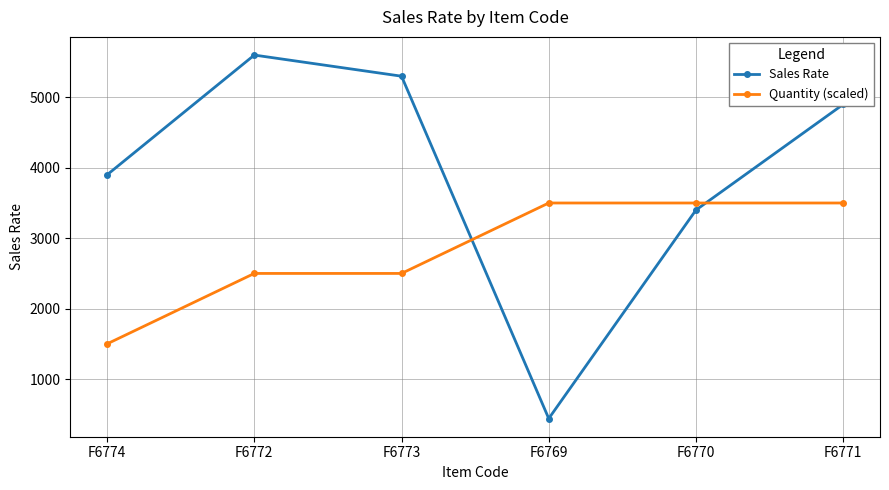

Is the value of Sales Rate at F6771 greater than the value of Quantity (scaled) at F6773?

Yes